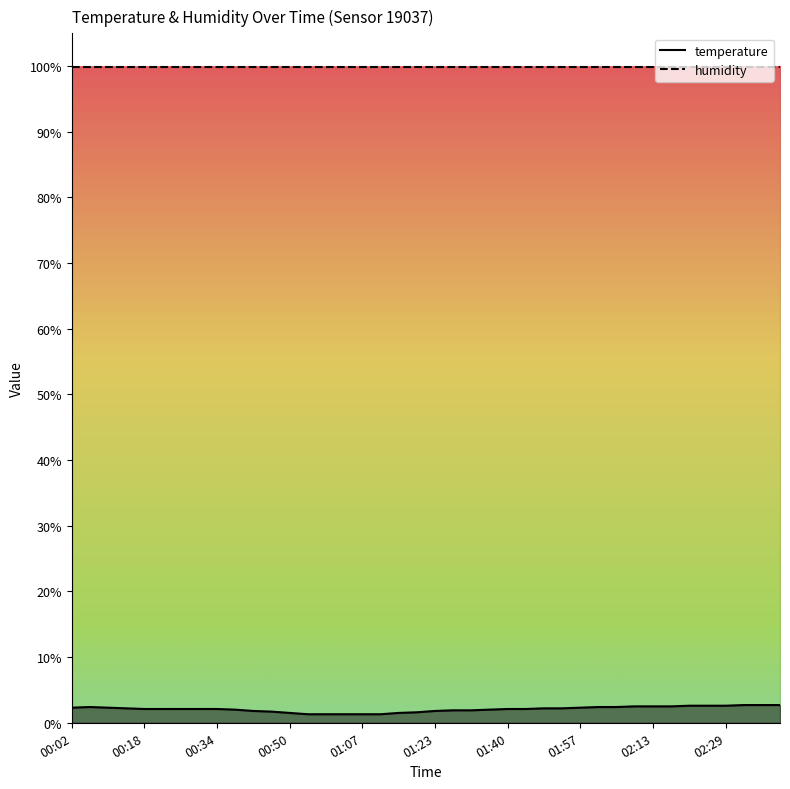

True or false: the data has more than 2 interior local peaks.

False